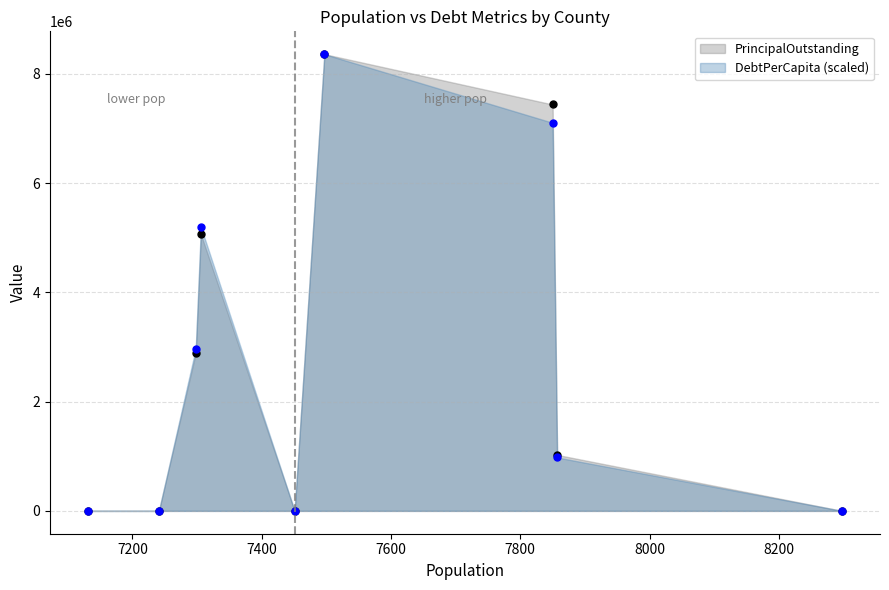

The DebtPerCapita series shows 642.2 at Dallam County. True or false?

False